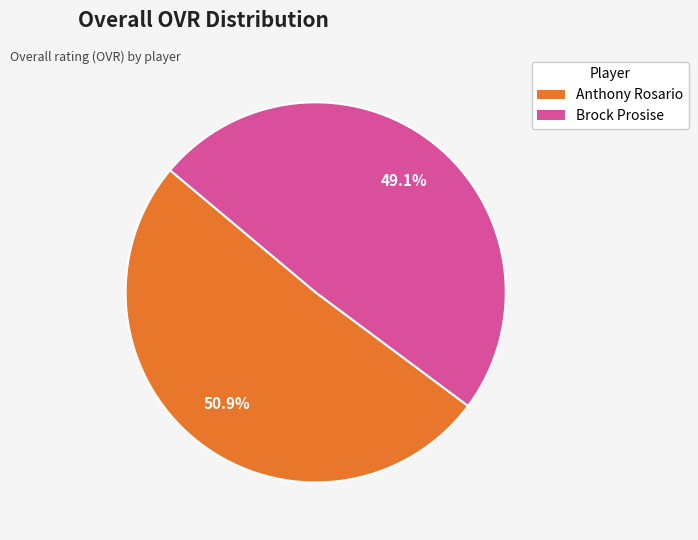

Rank the categories by value from highest to lowest.

Anthony Rosario, Brock Prosise